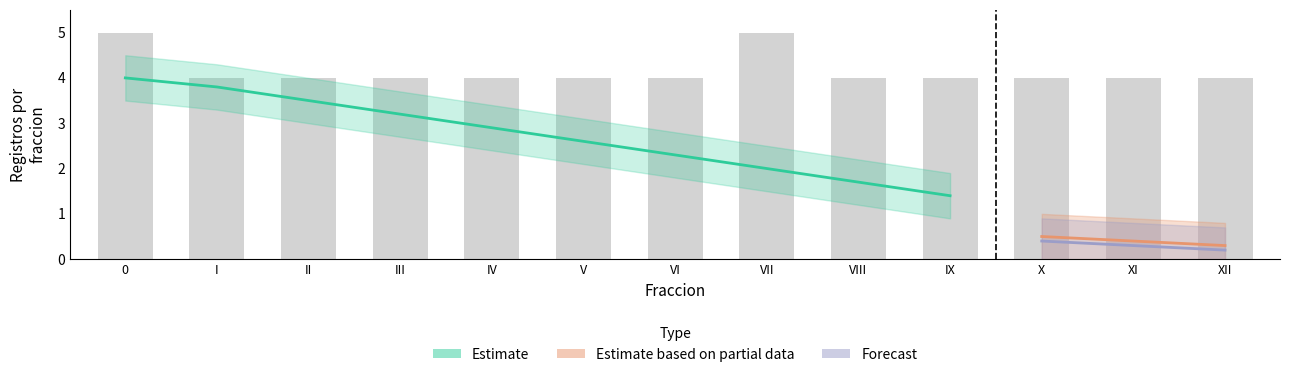

What is the sum of the values at XII and VI?

8